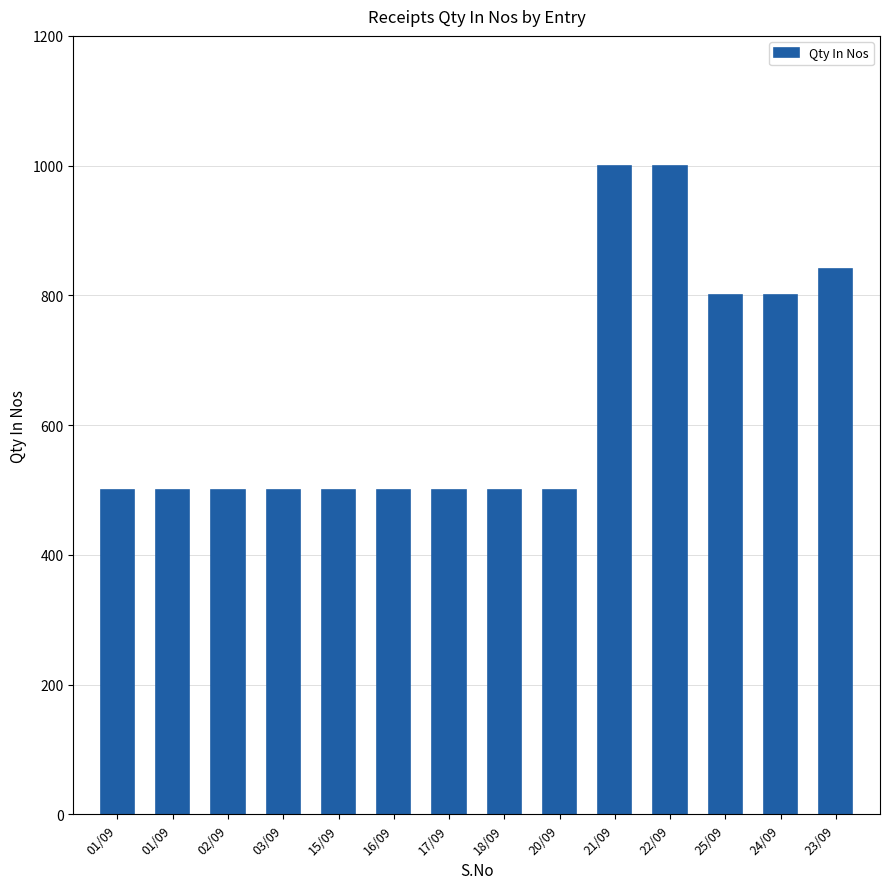

What is the approximate value at 01/09?

500